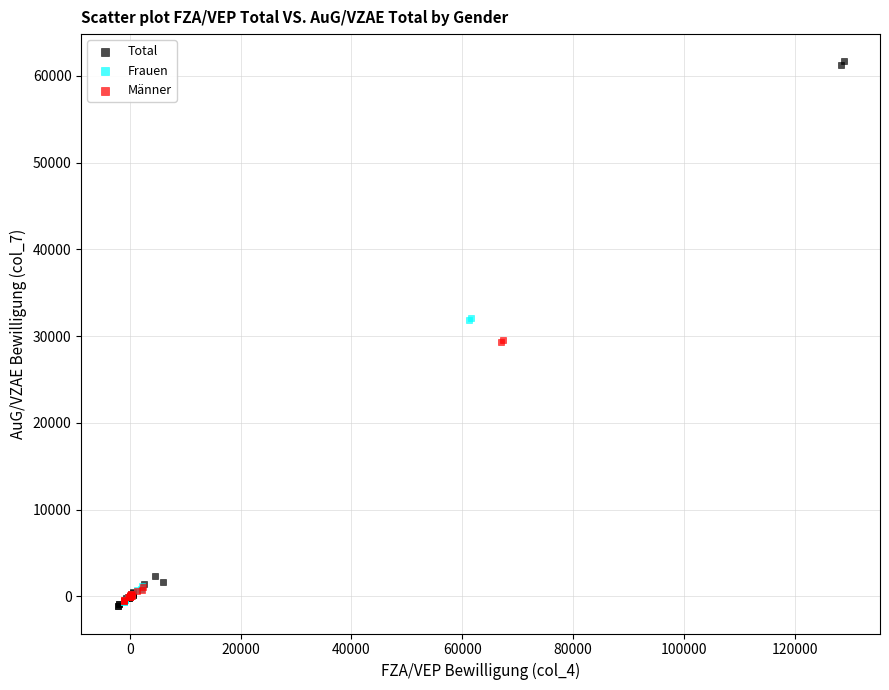

Which series has the widest spread of Y values?

Total